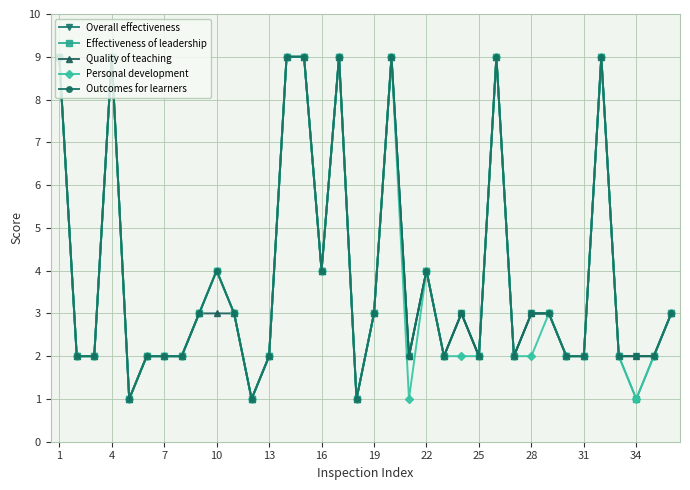

True or false: Personal development and Outcomes for learners intersect in this chart.

False